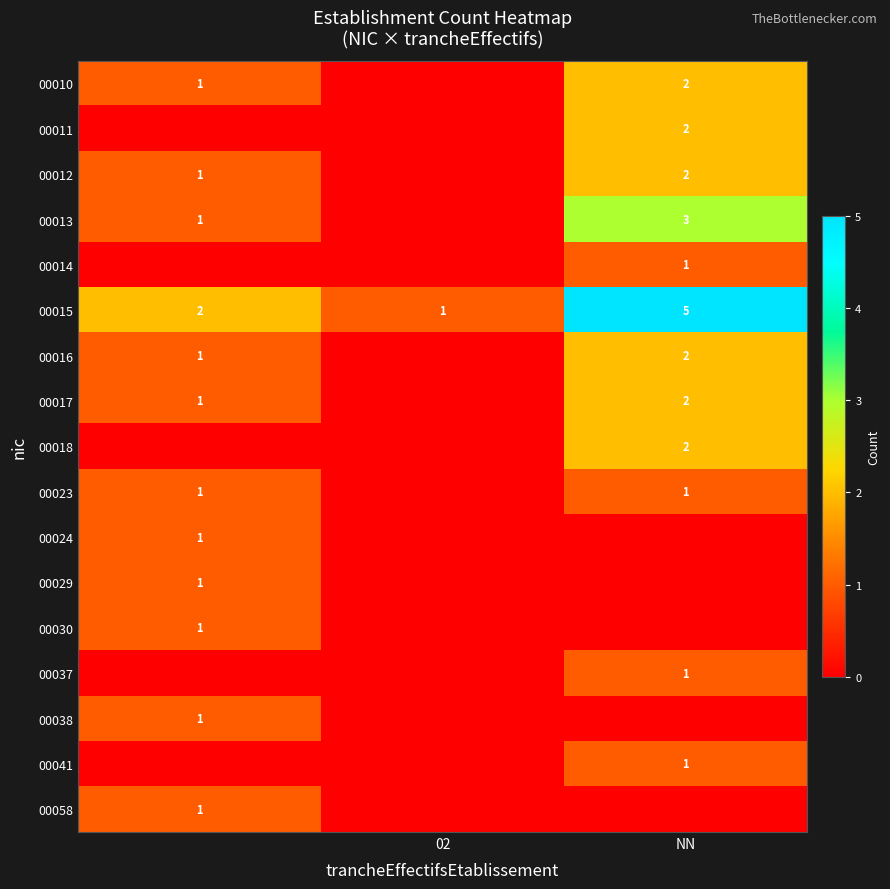

The value of 00017 at NN is 1. True or false?

False